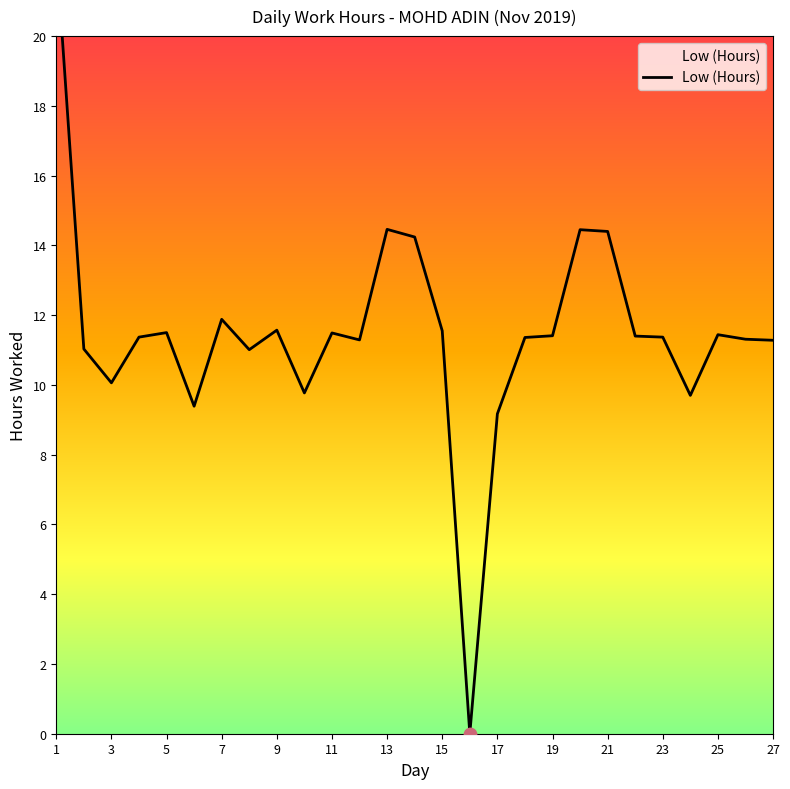

Which has a higher value, 3 or 7?

7